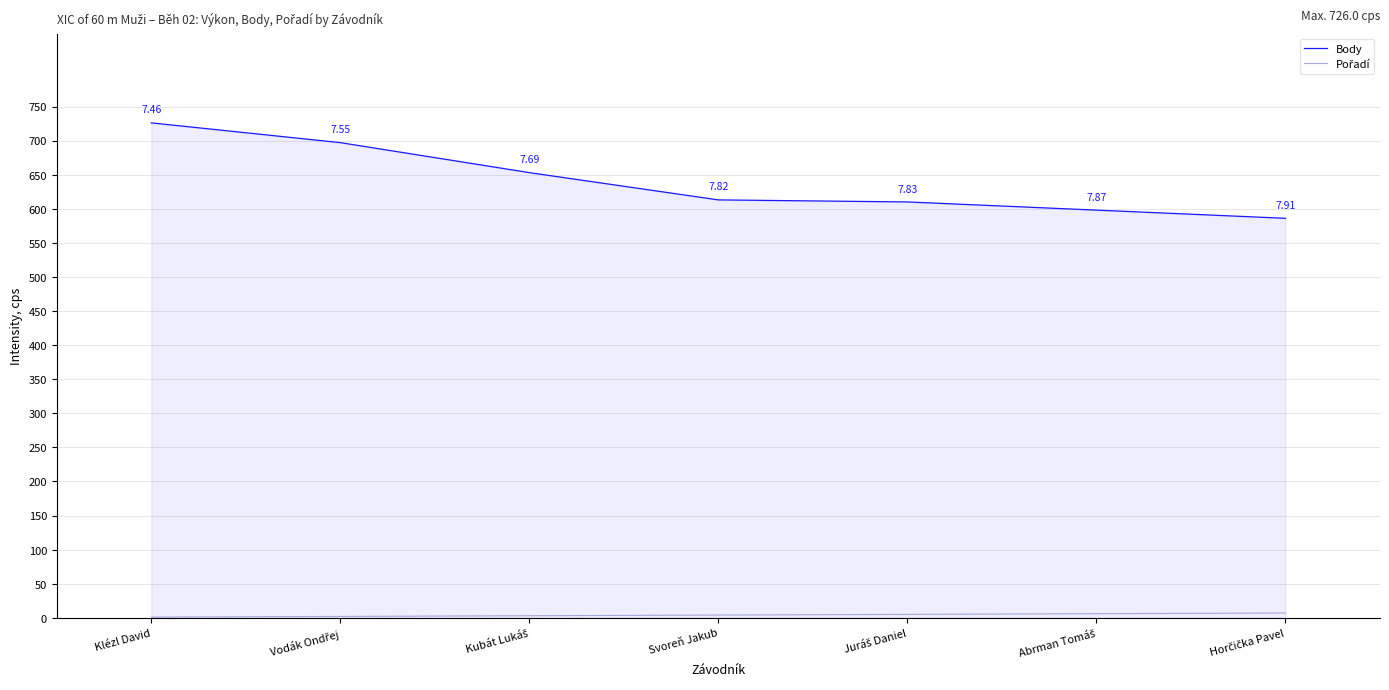

At which category does the chart reach its minimum across all series?

Klézl David